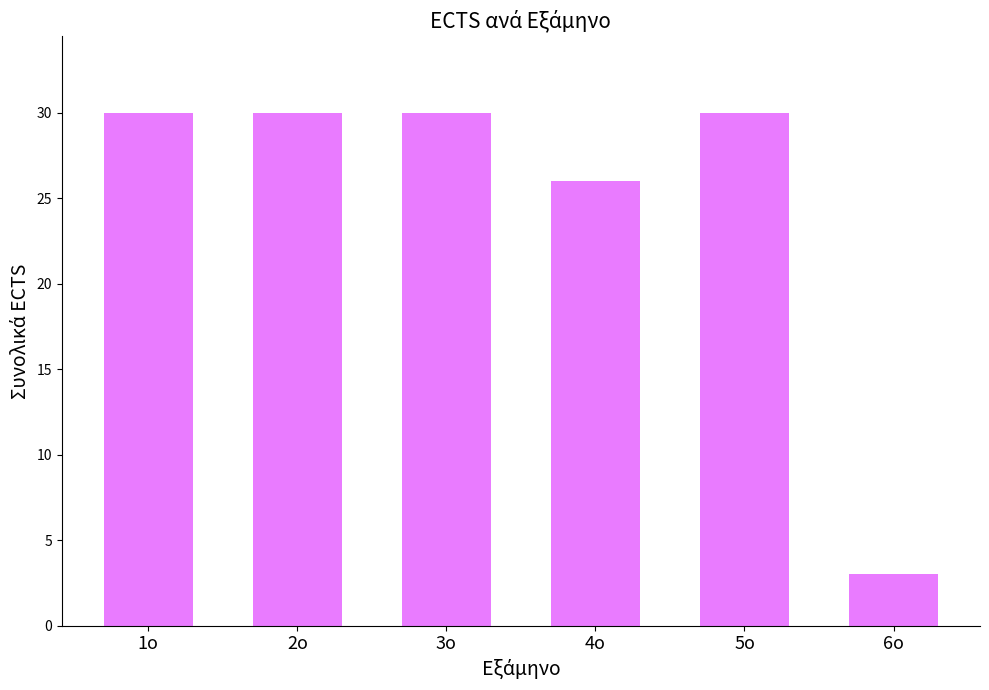

Is it true that the value at 6ο is 3?

True